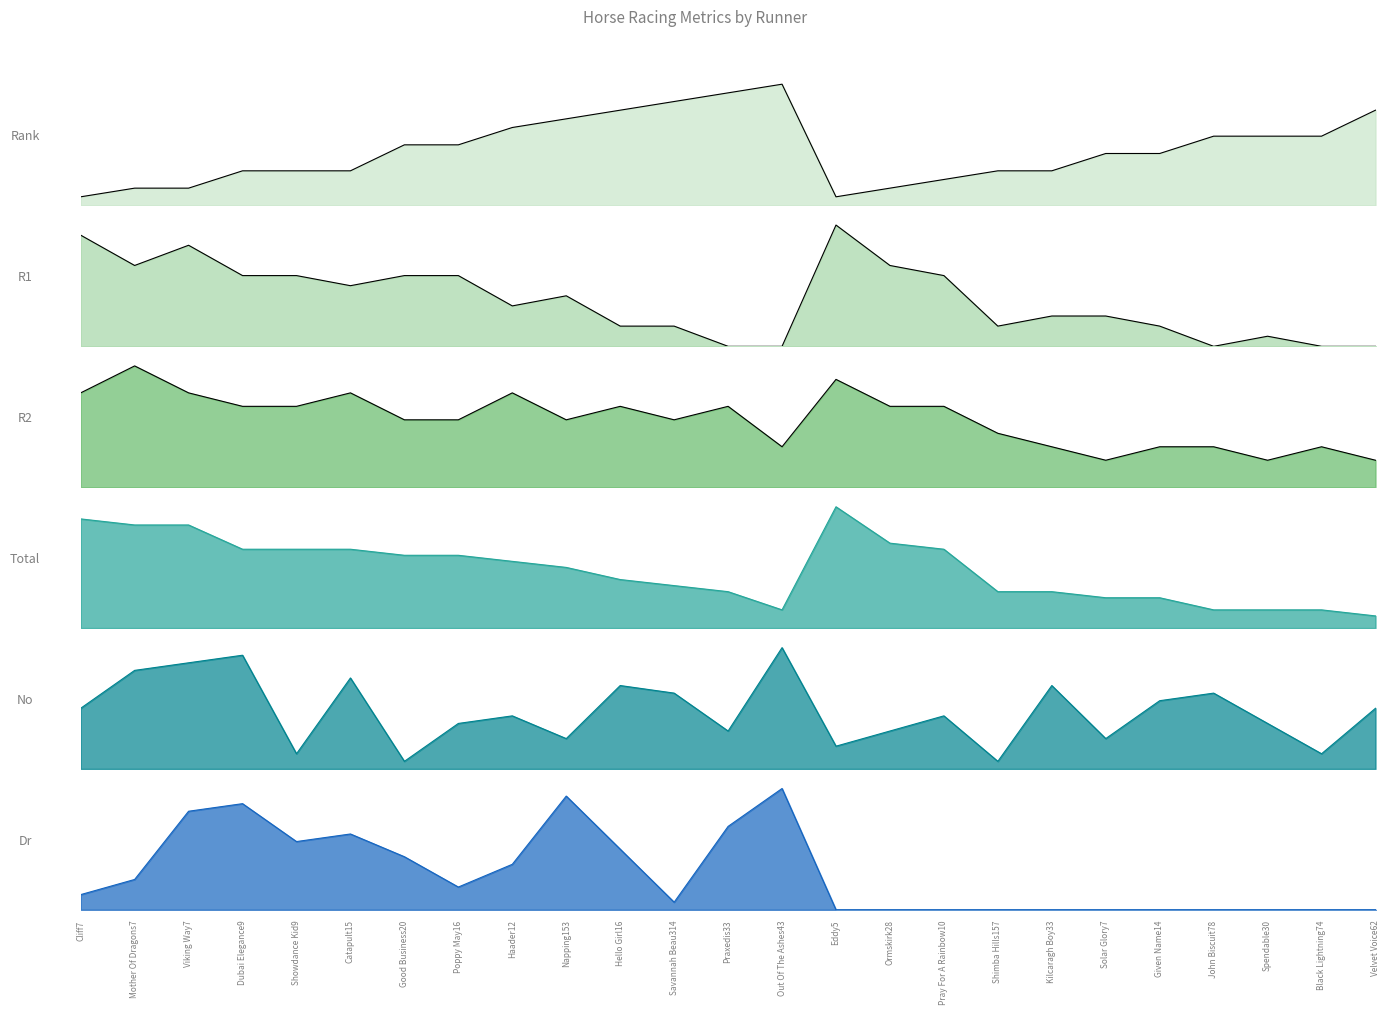

Where is R1 nearest to the value 6?

Catapult15